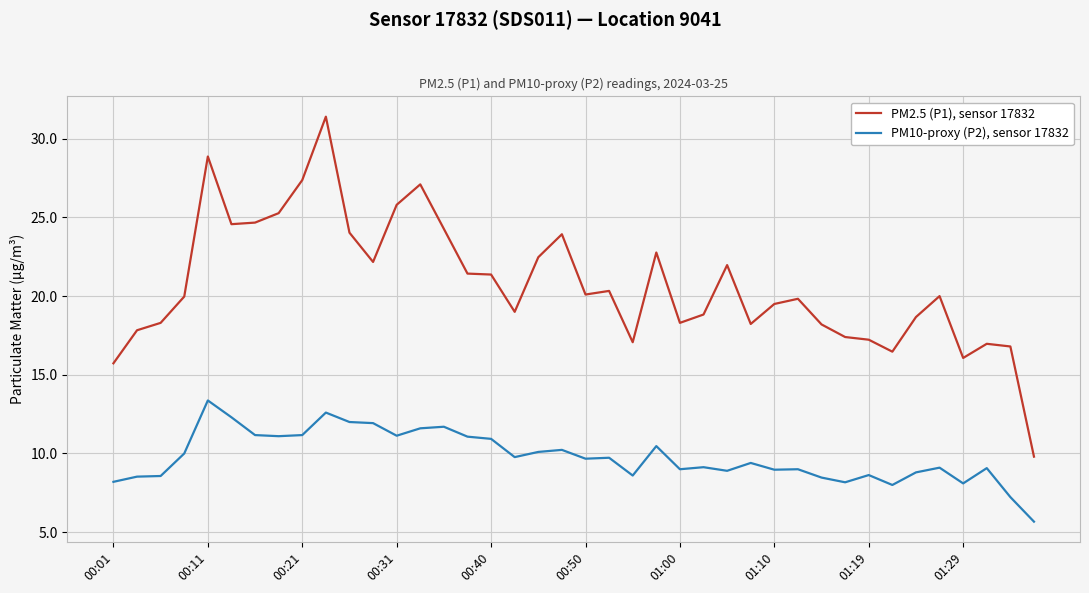

True or false: PM2.5 (P1), sensor 17832 and PM10-proxy (P2), sensor 17832 cross at least once.

False